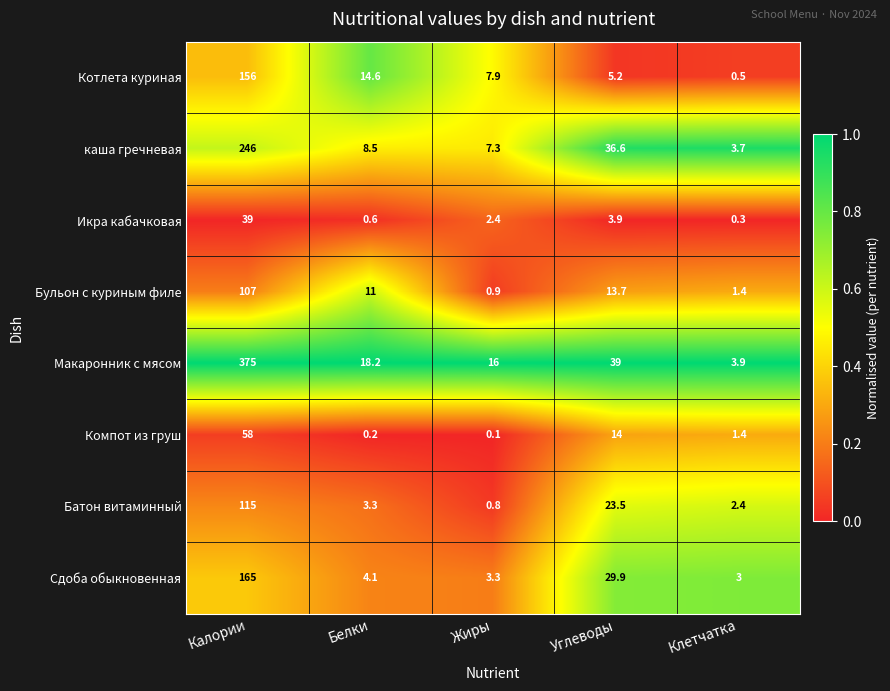

Between Белки and Углеводы, which series saw the biggest shift?

каша гречневая